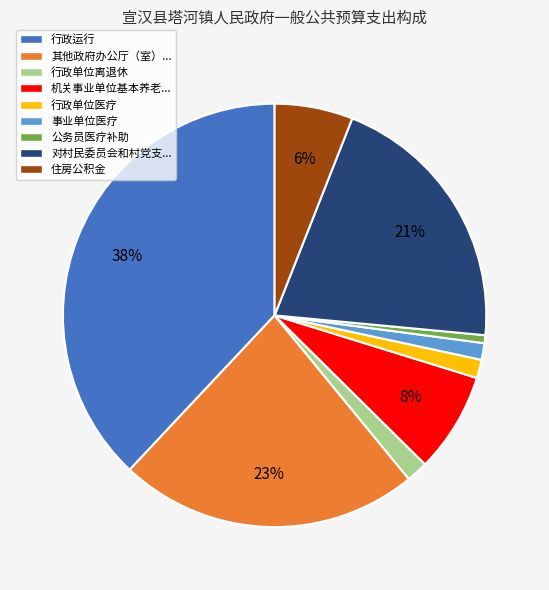

How many segments does this pie chart have?

9